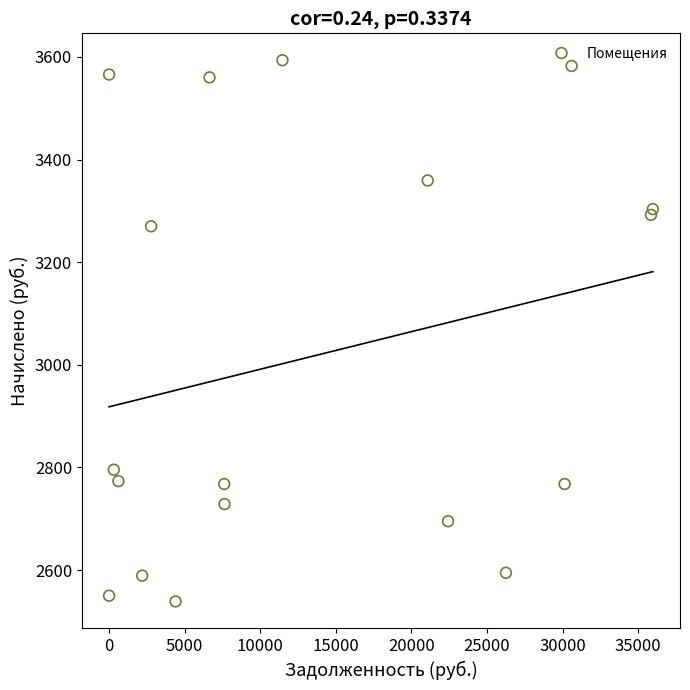

What Y value in the scatter plot is closest to 3066?

3269.9